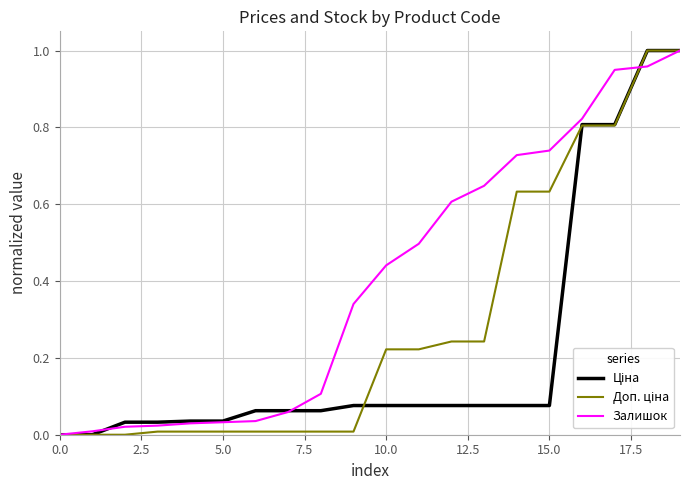

Which series has the largest total across all categories?

Залишок